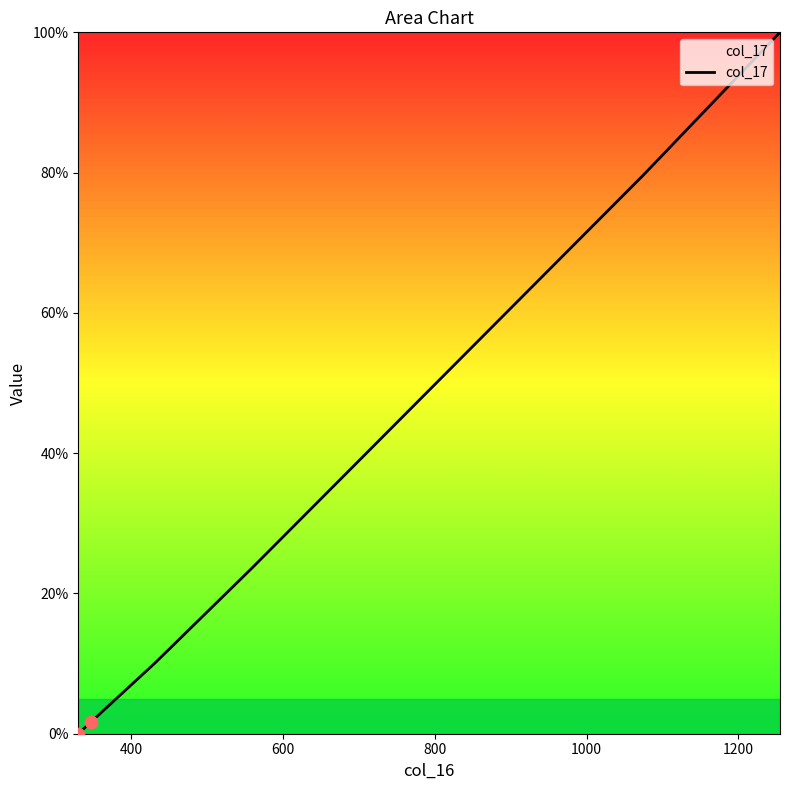

What is the difference between the maximum and minimum values?

100.0